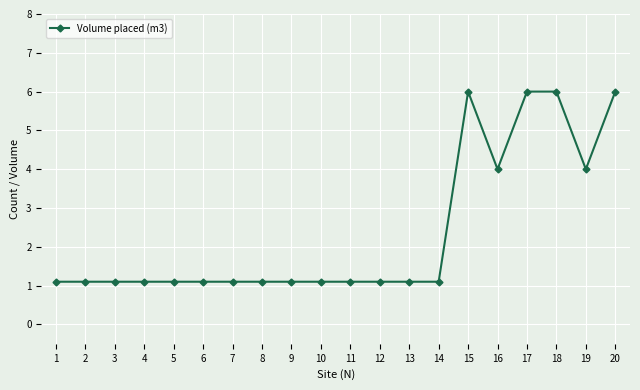

What is the minimum value shown in the chart?

1.1